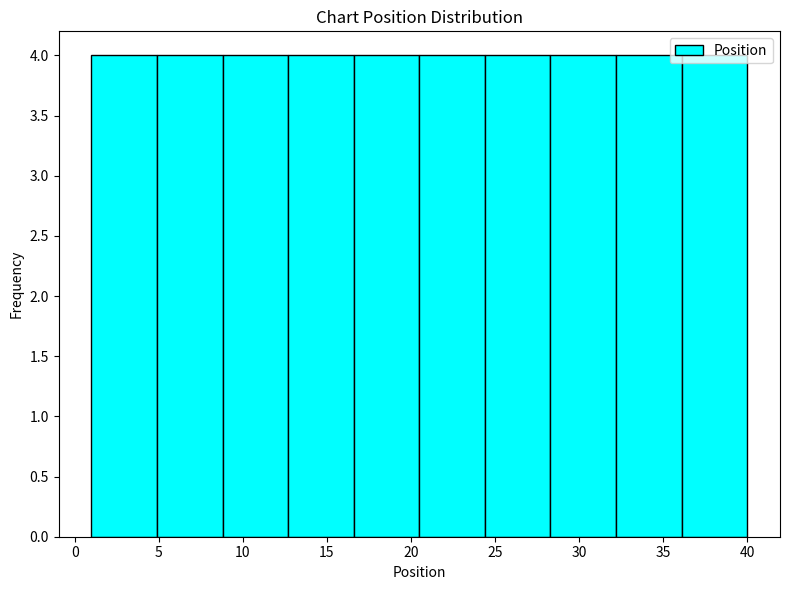

Reading left to right, transcribe this chart: for each bar, give the range it covers on the x-axis and its height. Neither the bar edges nor the heights are printed on the chart, so give them approximately, as read against the axes.

1.0 to 4.9: 4
4.9 to 8.8: 4
8.8 to 12.7: 4
12.7 to 16.6: 4
16.6 to 20.5: 4
20.5 to 24.4: 4
24.4 to 28.3: 4
28.3 to 32.2: 4
32.2 to 36.1: 4
36.1 to 40.0: 4